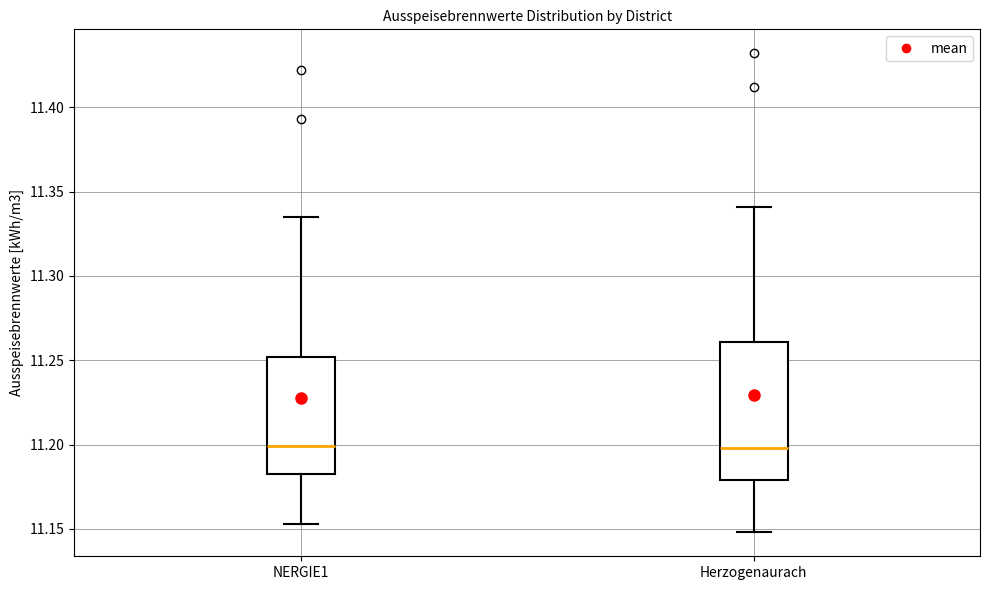

Reading left to right, transcribe this box plot: for each box, give where its median line is, the range the box spans, and where its two whiskers end, as read against the y-axis. The values are not printed on the chart, so give them approximately, as read against the axis.

NERGIE1: median 11.200, box 11.180 to 11.250, whiskers 11.155 to 11.335
Herzogenaurach: median 11.200, box 11.180 to 11.260, whiskers 11.150 to 11.340